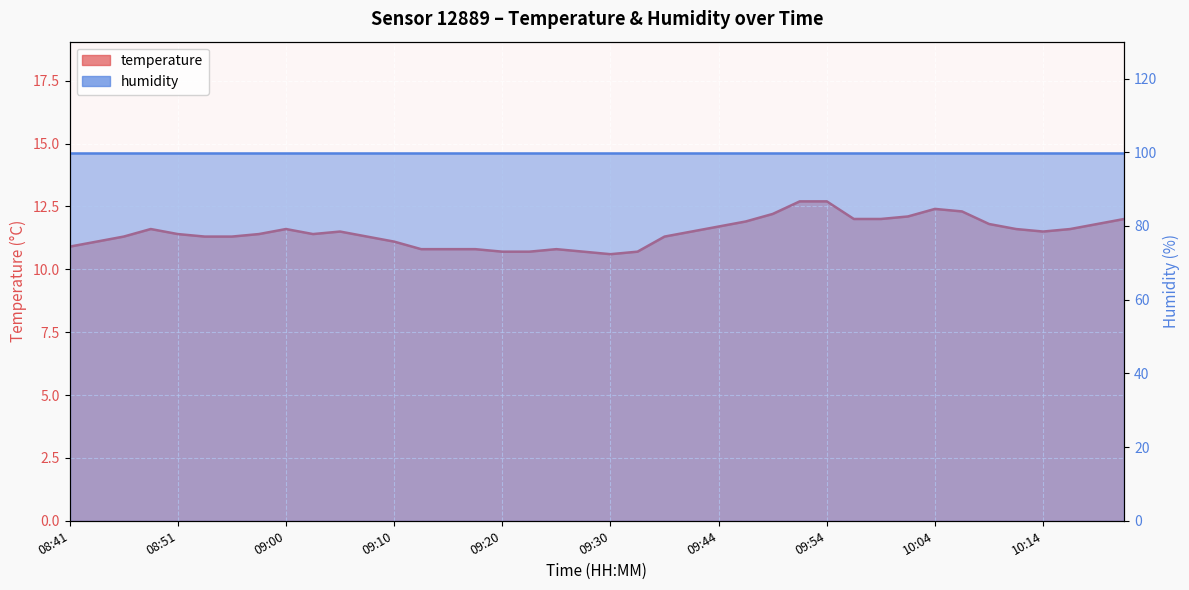

Read the value at 09:49.

12.2